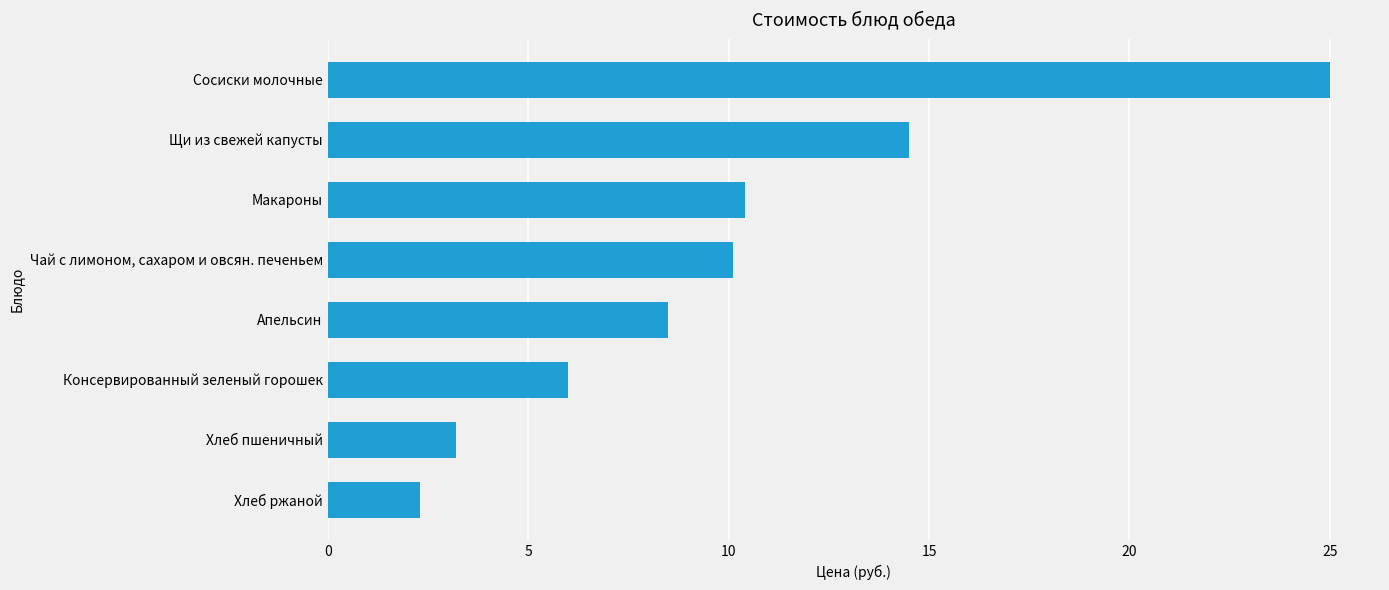

What is the minimum value shown in the chart?

2.3